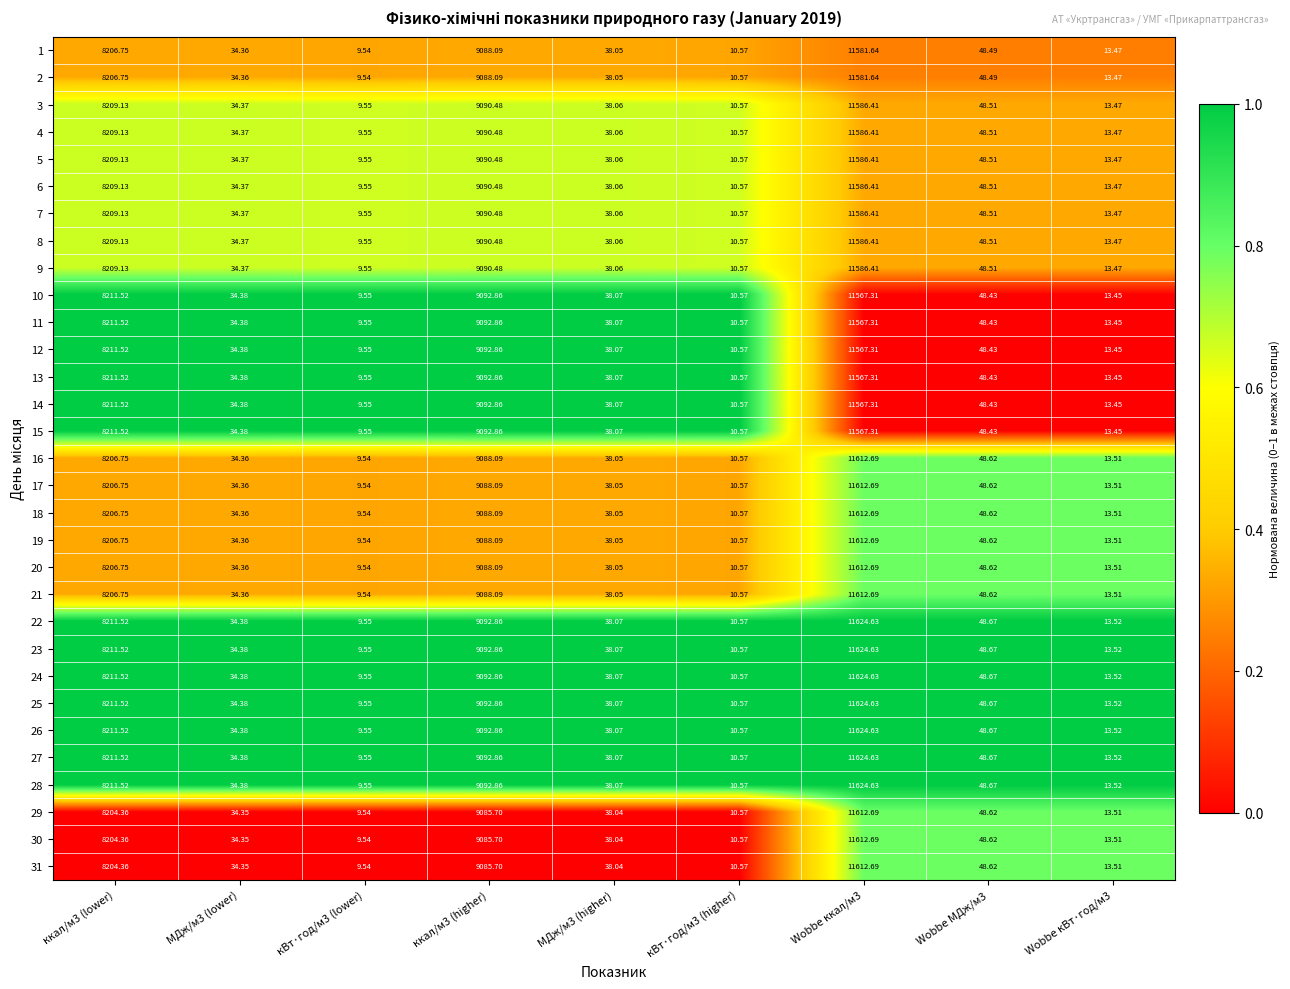

Is the value of 30 at Wobbe кВт·год/м3 greater than the value of 11 at ккал/м3 (lower)?

No